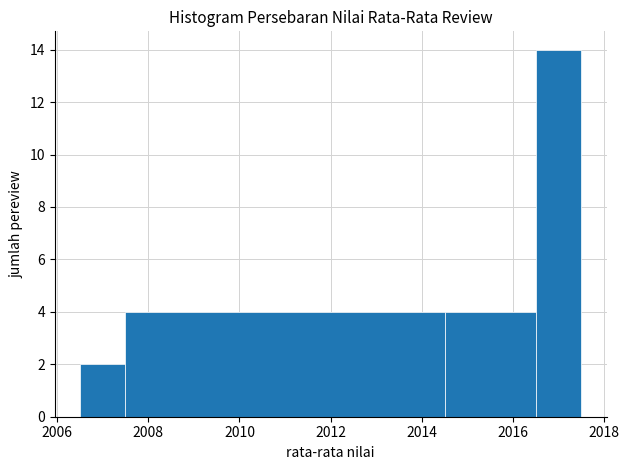

How tall is the bar that spans 2007.5 to 2014.5 on the x-axis? Neither the bar edges nor the heights are printed on the chart, so give them approximately, as read against the axes.

4